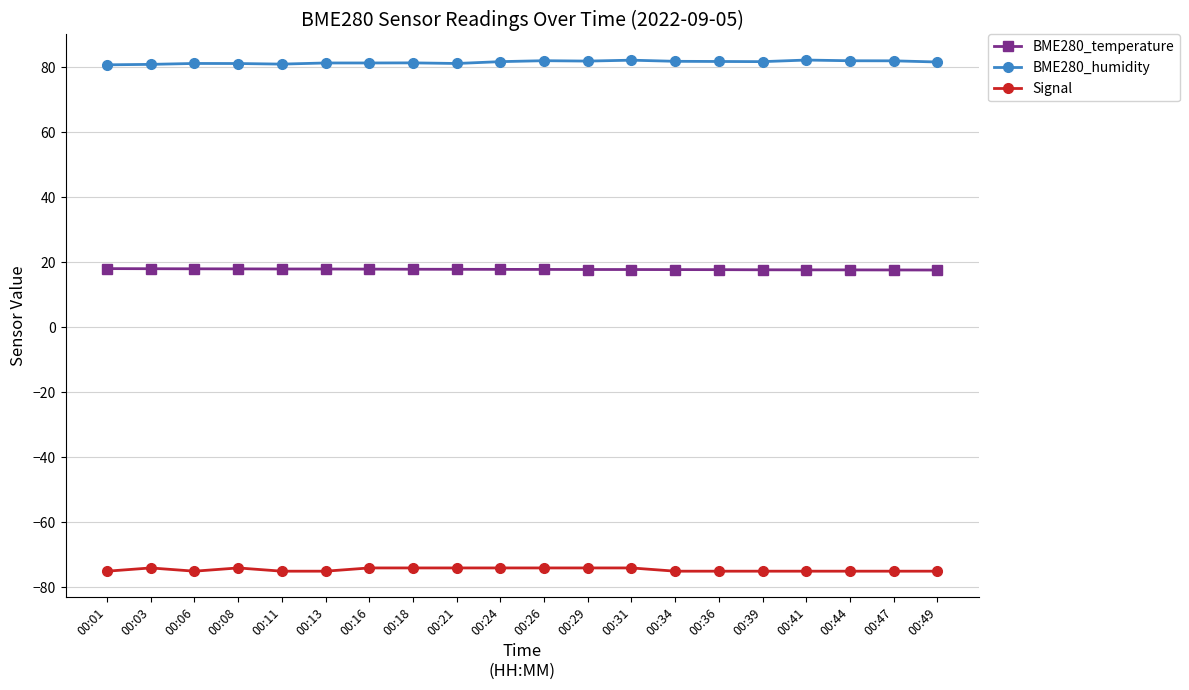

What value does the BME280_temperature series have at 00:31?

17.8